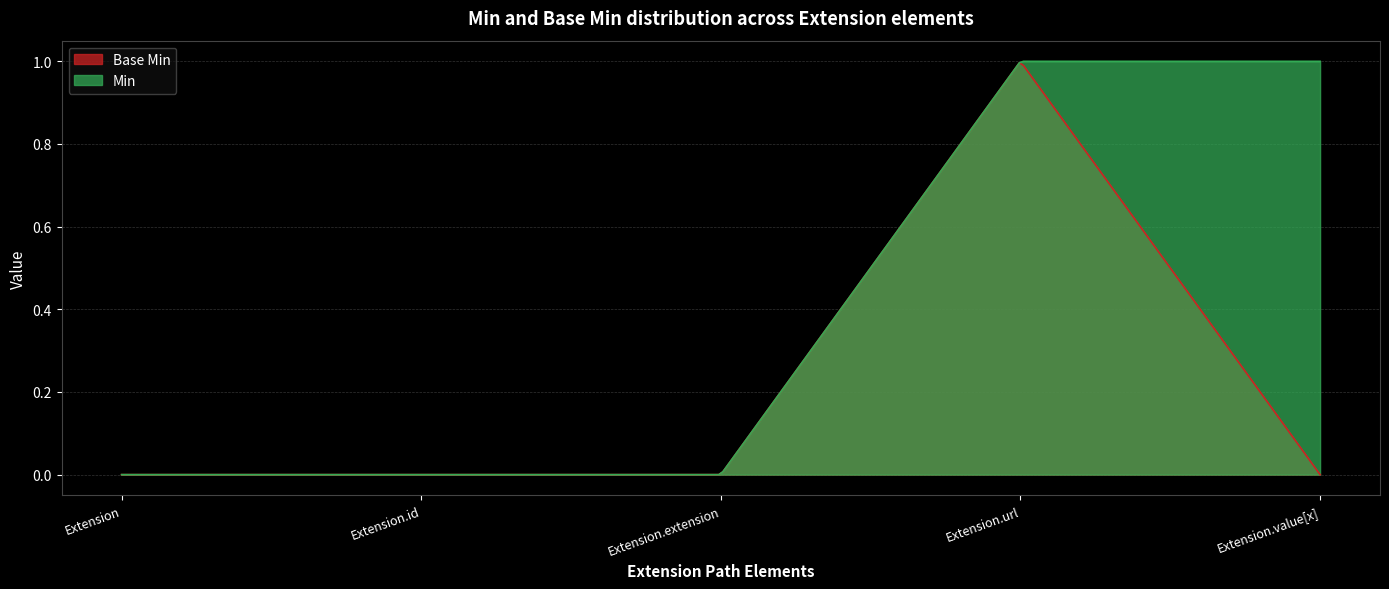

Which series has the widest spread of values?

Base Min